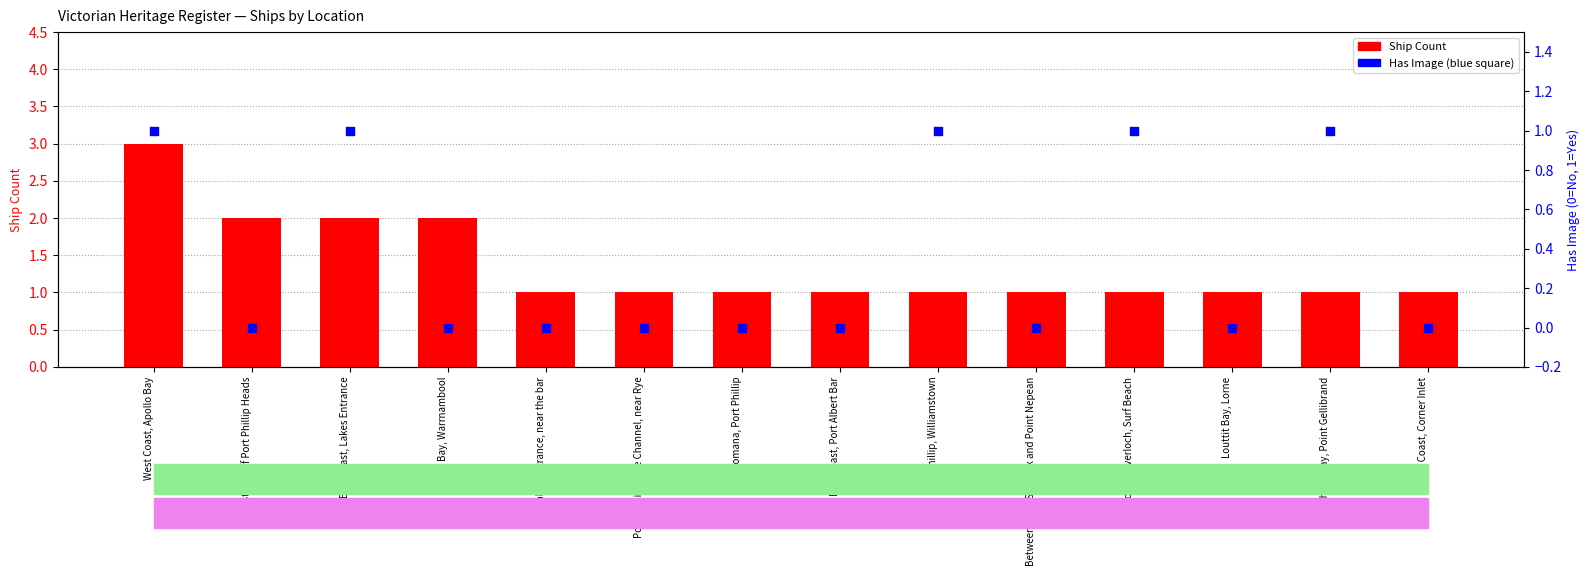

Is the value of Ship Count at Port Phillip, Lime Channel, near Rye greater than the value of Has Image (0=No, 1=Yes) at Port Phillip, Williamstown?

No